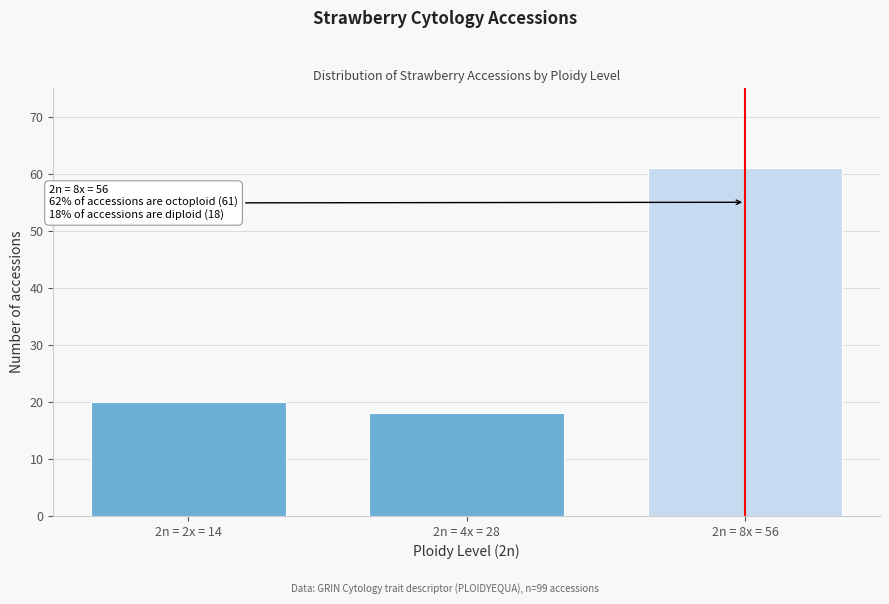

Reading left to right, what are all the values shown in this chart?

20	18	61